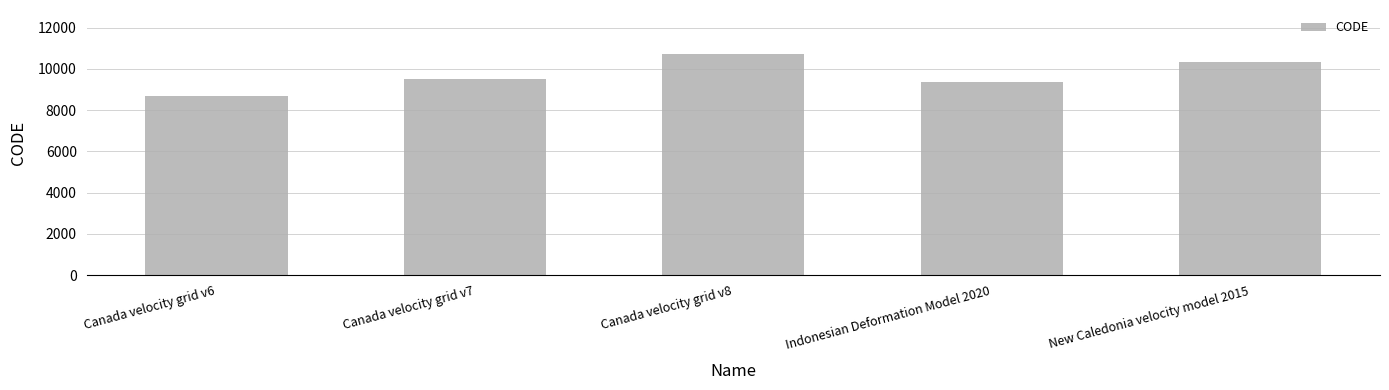

What is the difference between the values at Canada velocity grid v7 and Indonesian Deformation Model 2020?

108